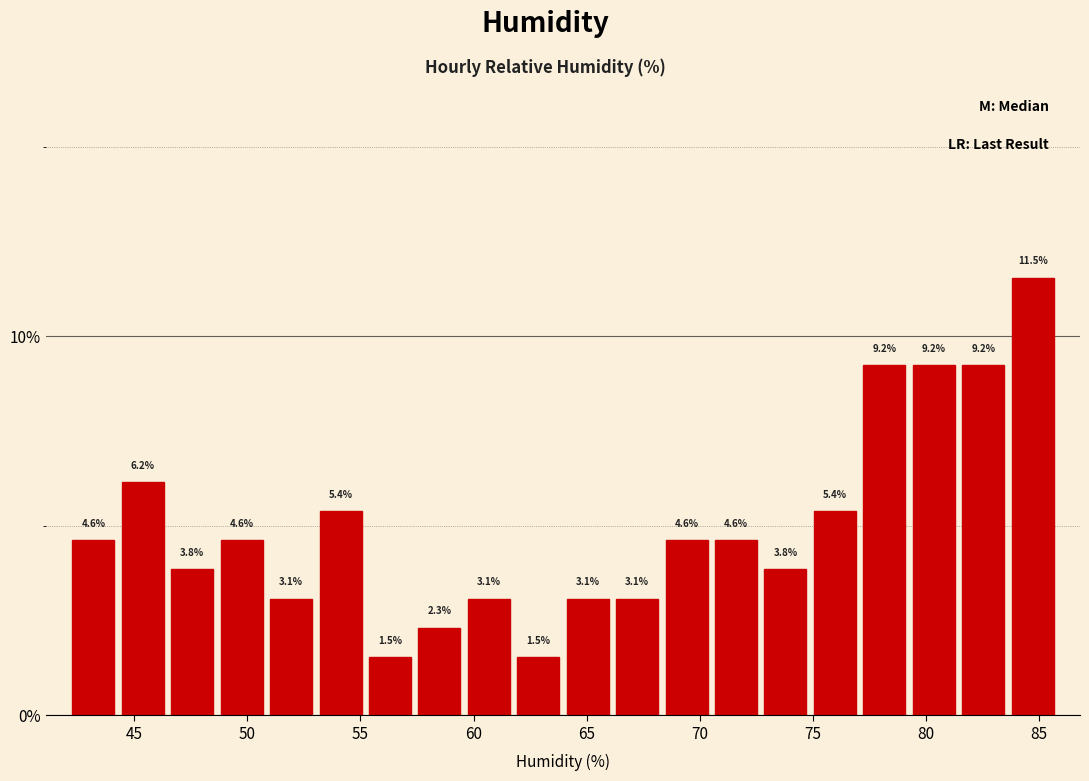

Which range on the x-axis has the tallest bar?

83.5 to 86.0